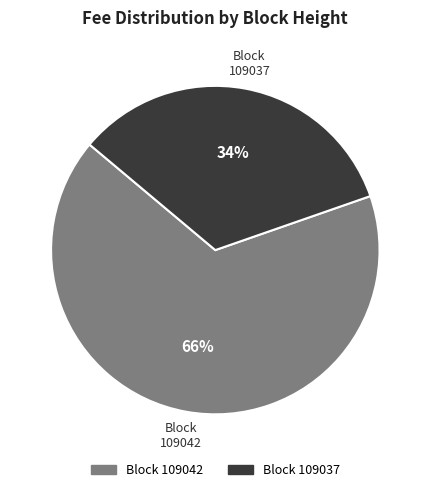

How many slices are in this pie chart?

2